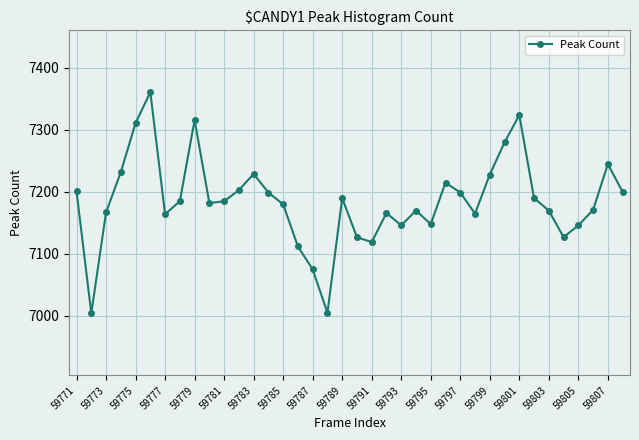

What is the average value?

7185